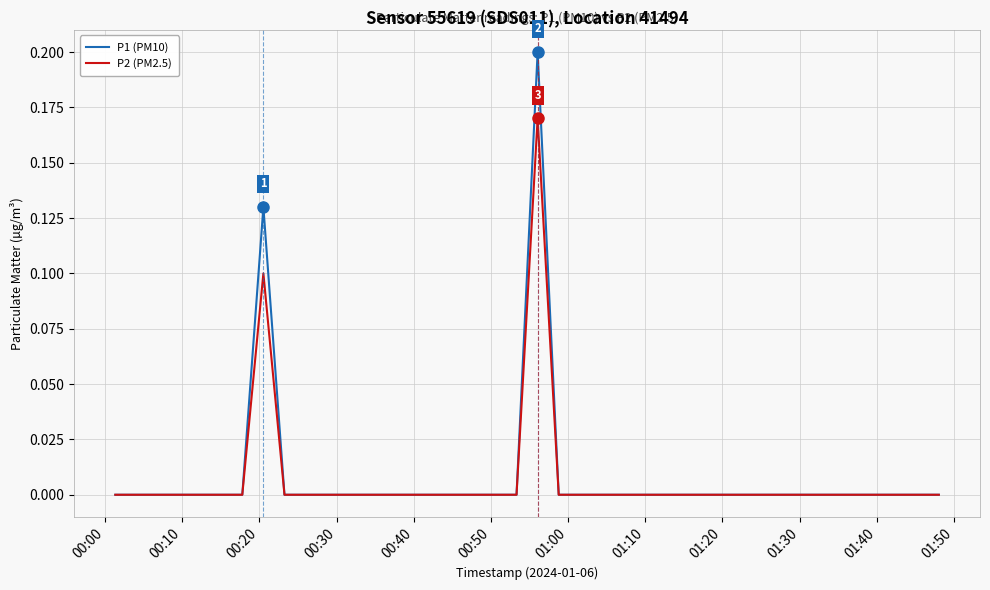

Rank the series by their maximum value, from highest to lowest.

P1 (PM10), P2 (PM2.5)